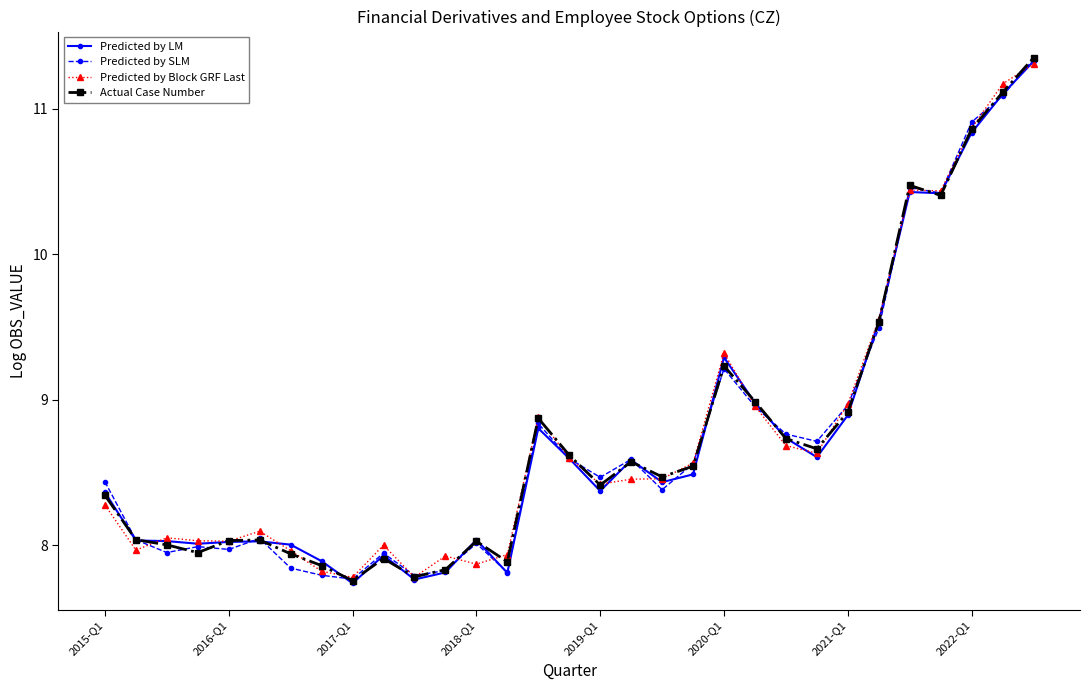

Rank the series by their average value, from lowest to highest.

Predicted by LM, Predicted by SLM, Actual Case Number, Predicted by Block GRF Last